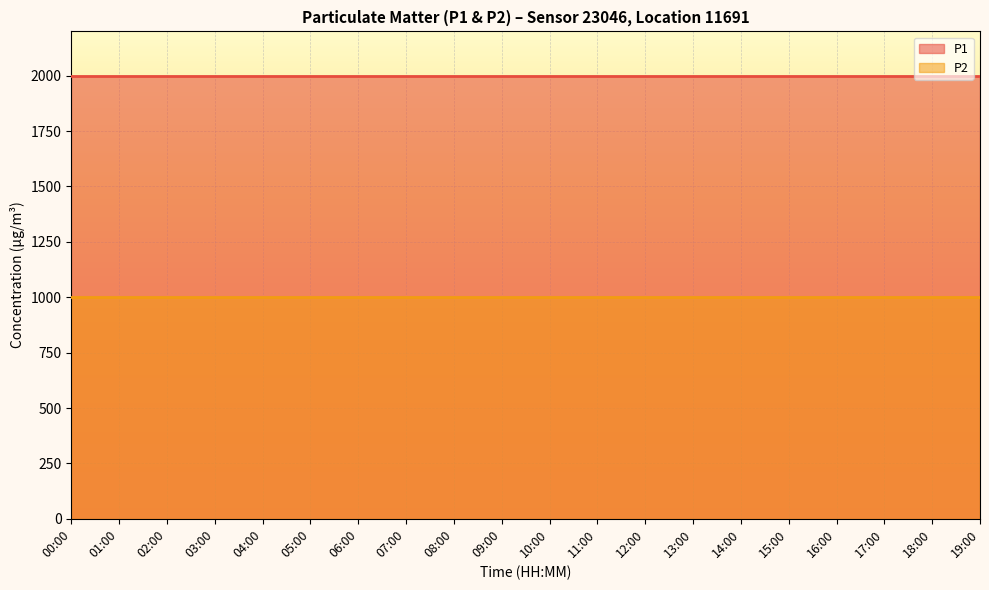

What is the label of the 2nd point from the right?

18:00